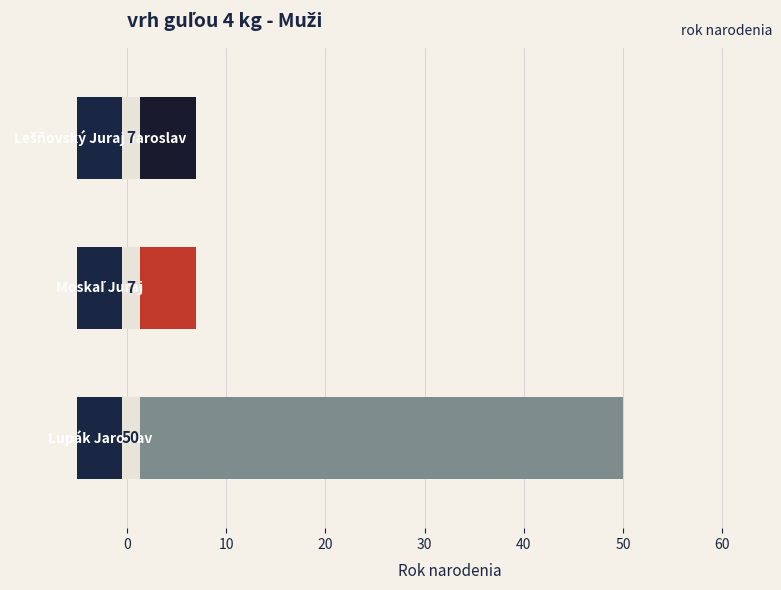

What is the average value?

21